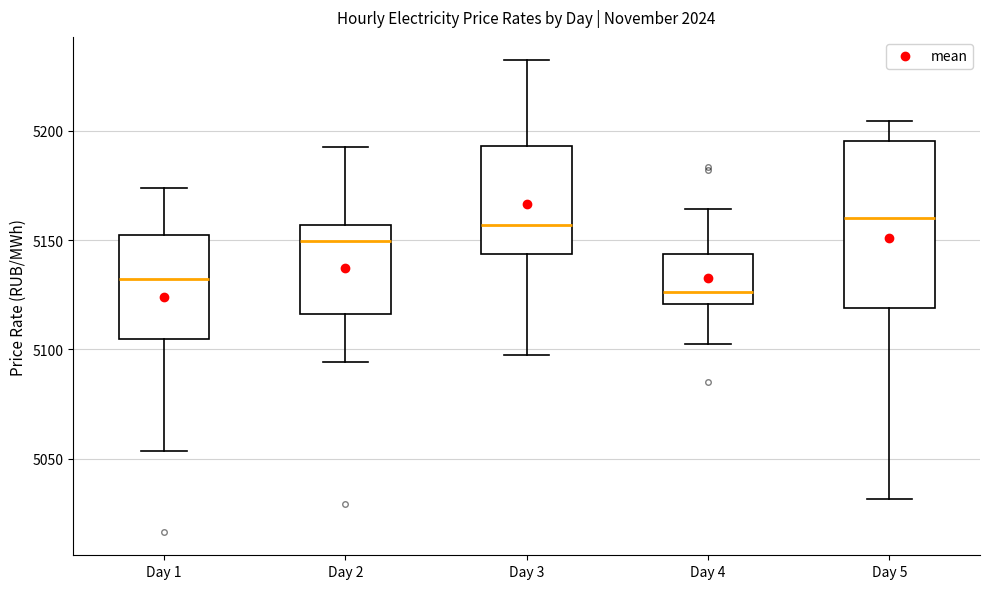

Where does the lower whisker of the box for Day 2 end on the y-axis? The values are not printed on the chart, so give them approximately, as read against the axis.

5095